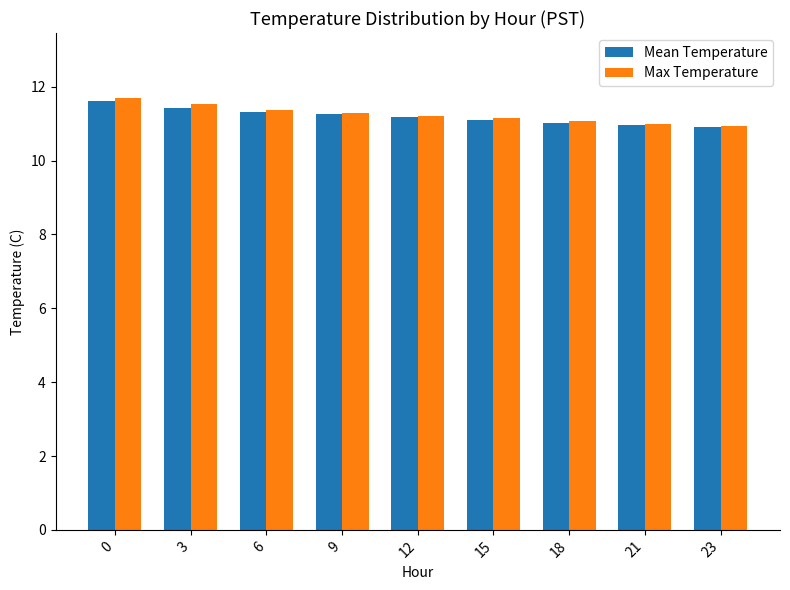

True or false: Mean Temperature has a value of 11.1 at 15.

True